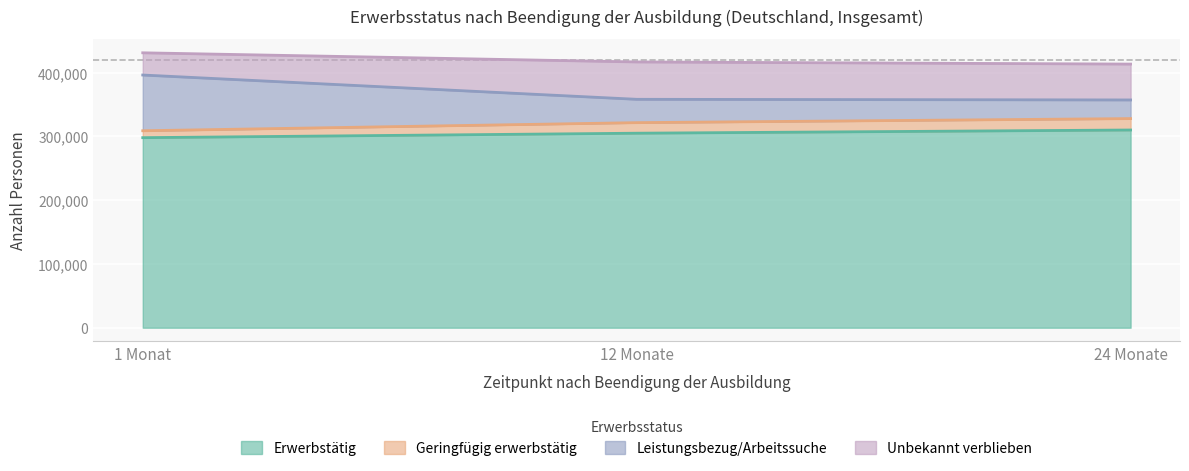

Rank the categories by Erwerbstätig value from highest to lowest.

24 Monate, 12 Monate, 1 Monat